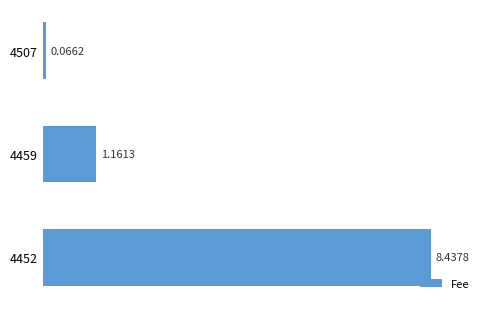

What is the sum of the values at 4452 and 4459?

9.6